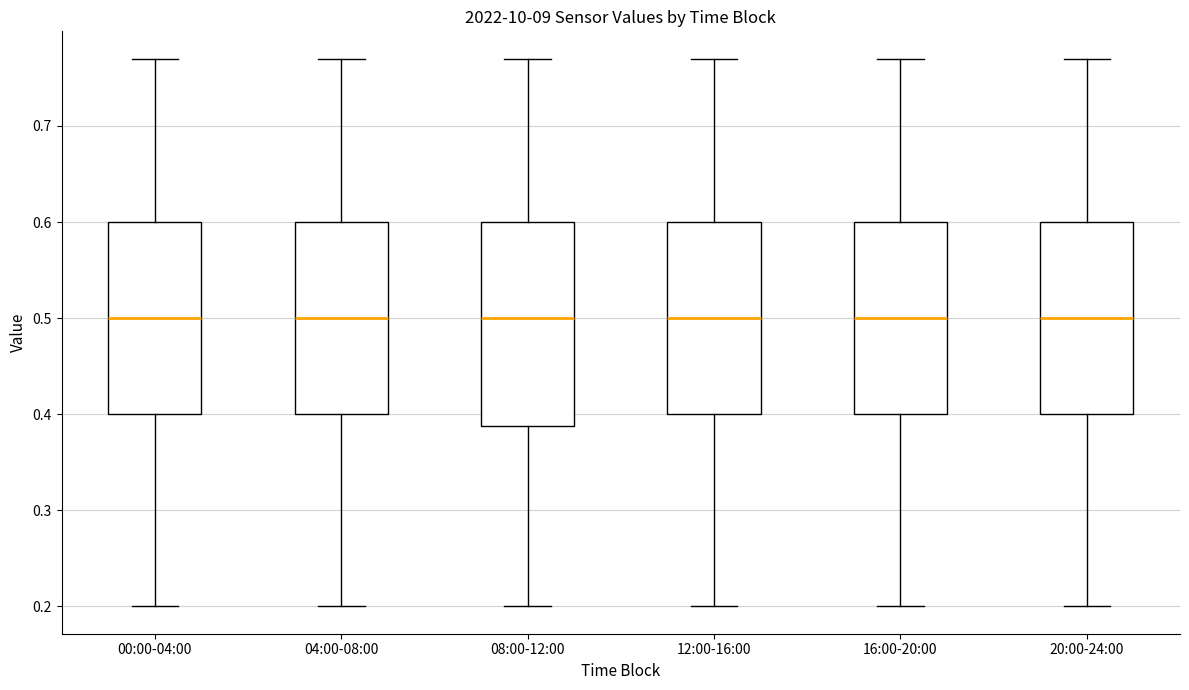

Reading left to right, read every box against the y-axis: the position of its median line, the range the box covers, and the ends of its whiskers. The values are not printed on the chart, so give them approximately, as read against the axis.

00:00-04:00: median 0.50, box 0.40 to 0.60, whiskers 0.20 to 0.77
04:00-08:00: median 0.50, box 0.40 to 0.60, whiskers 0.20 to 0.77
08:00-12:00: median 0.50, box 0.39 to 0.60, whiskers 0.20 to 0.77
12:00-16:00: median 0.50, box 0.40 to 0.60, whiskers 0.20 to 0.77
16:00-20:00: median 0.50, box 0.40 to 0.60, whiskers 0.20 to 0.77
20:00-24:00: median 0.50, box 0.40 to 0.60, whiskers 0.20 to 0.77